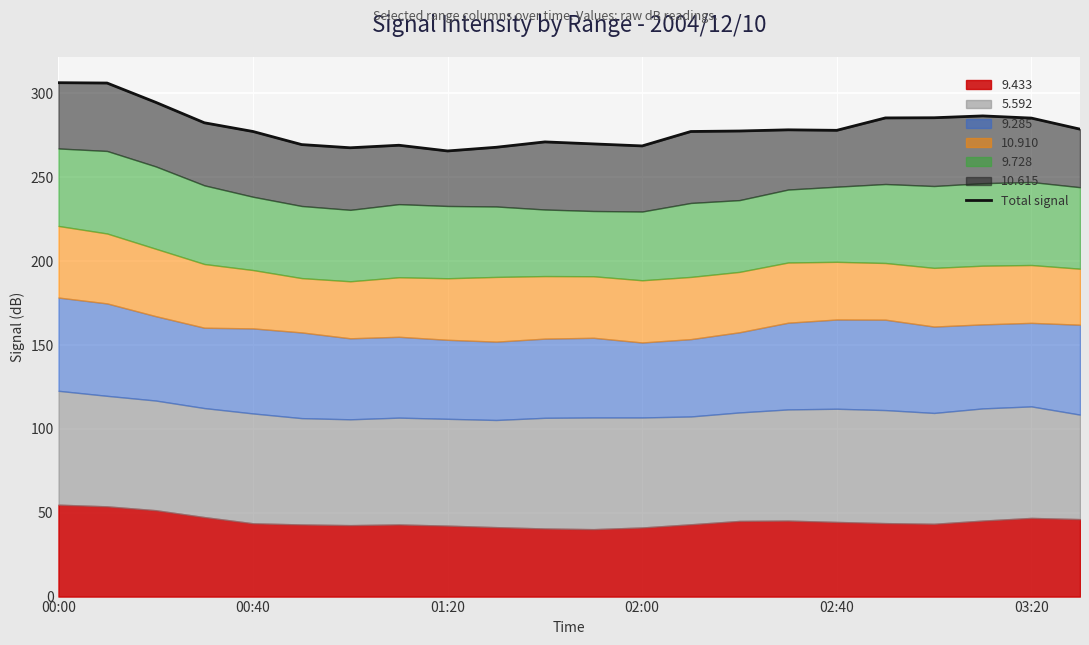

Where is the first local minimum?

6